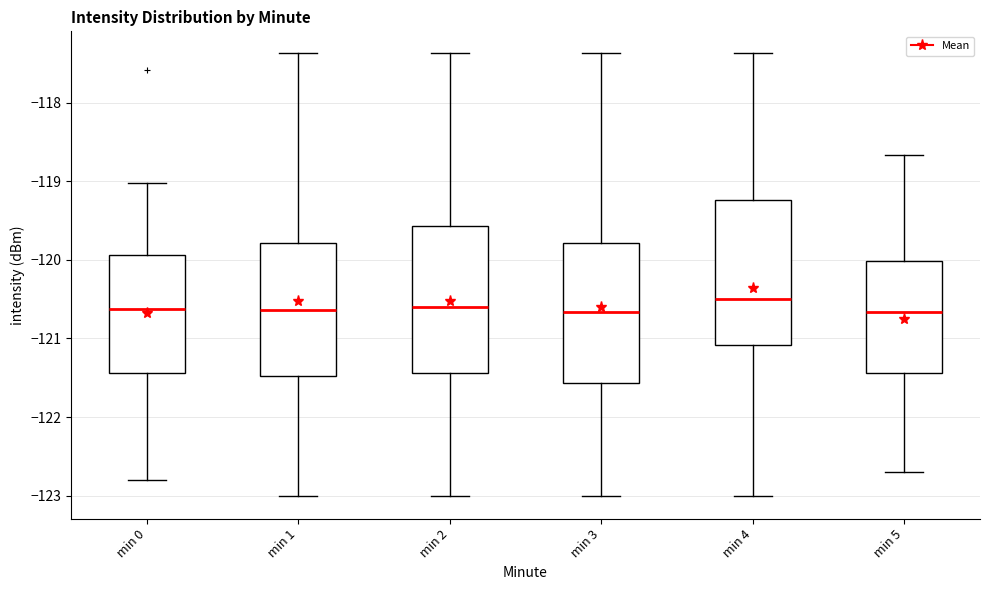

Reading left to right, transcribe this box plot: for each box, give where its median line is, the range the box spans, and where its two whiskers end, as read against the y-axis. The values are not printed on the chart, so give them approximately, as read against the axis.

min 0: median -120.6, box -121.4 to -119.9, whiskers -122.8 to -119.0
min 1: median -120.6, box -121.5 to -119.8, whiskers -123.0 to -117.4
min 2: median -120.6, box -121.4 to -119.6, whiskers -123.0 to -117.4
min 3: median -120.7, box -121.6 to -119.8, whiskers -123.0 to -117.4
min 4: median -120.5, box -121.1 to -119.2, whiskers -123.0 to -117.4
min 5: median -120.7, box -121.4 to -120.0, whiskers -122.7 to -118.7